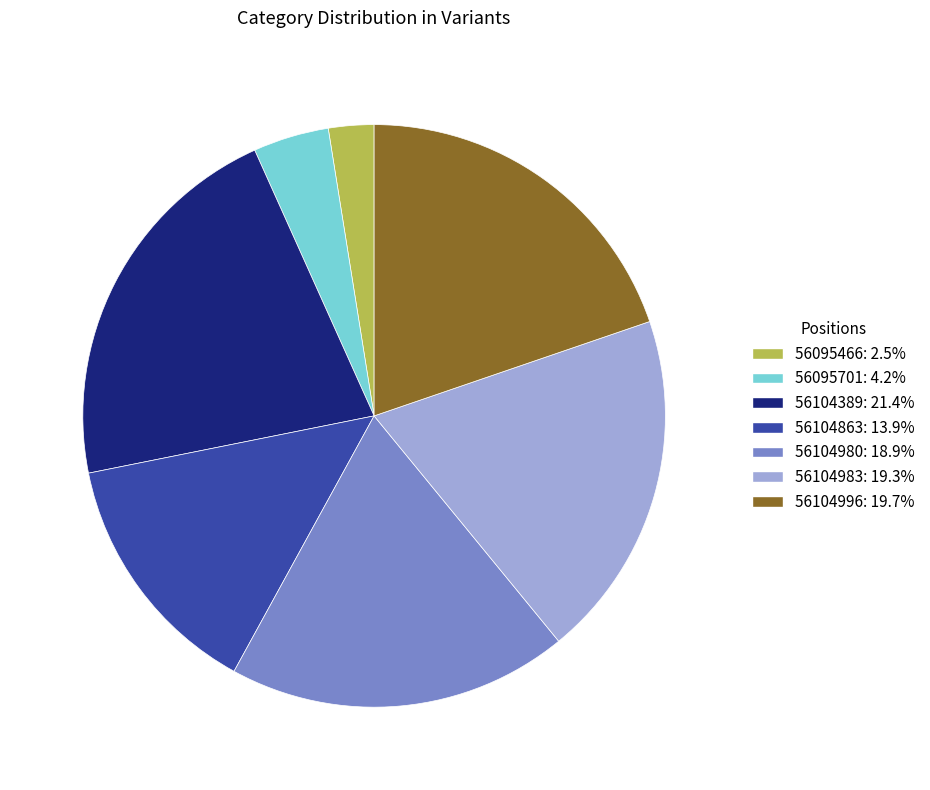

Is 56104863 the majority of the pie?

No